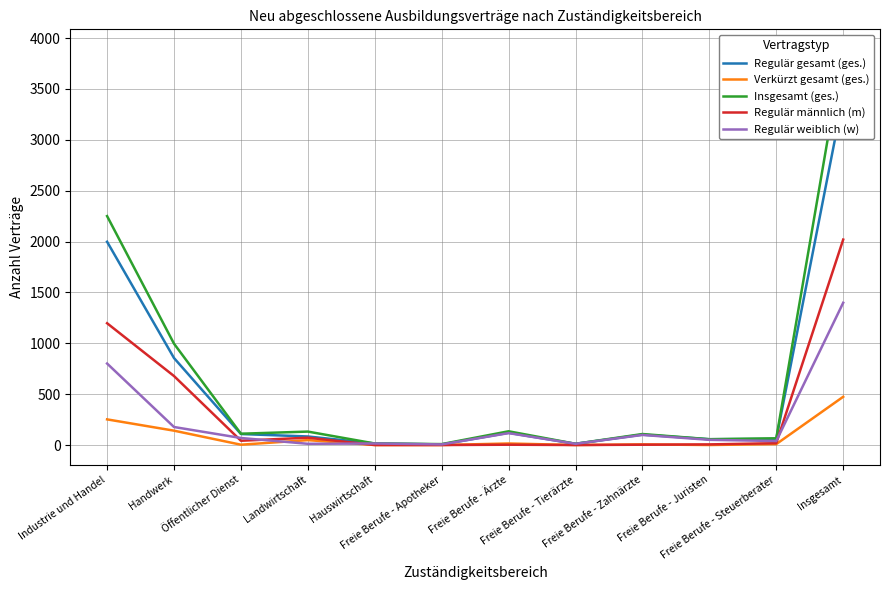

Reading left to right, what are all the values shown in this chart?

Regulär gesamt (ges.): 1998	855	108	84	15	6	120	12	102	57	60	3417
Verkürzt gesamt (ges.): 252	141	3	48	0	0	15	0	6	0	9	474
Insgesamt (ges.): 2250	996	111	132	15	9	135	12	108	57	66	3891
Regulär männlich (m): 1197	678	42	72	0	0	3	0	3	6	18	2019
Regulär weiblich (w): 801	177	69	12	15	6	117	12	99	51	39	1398